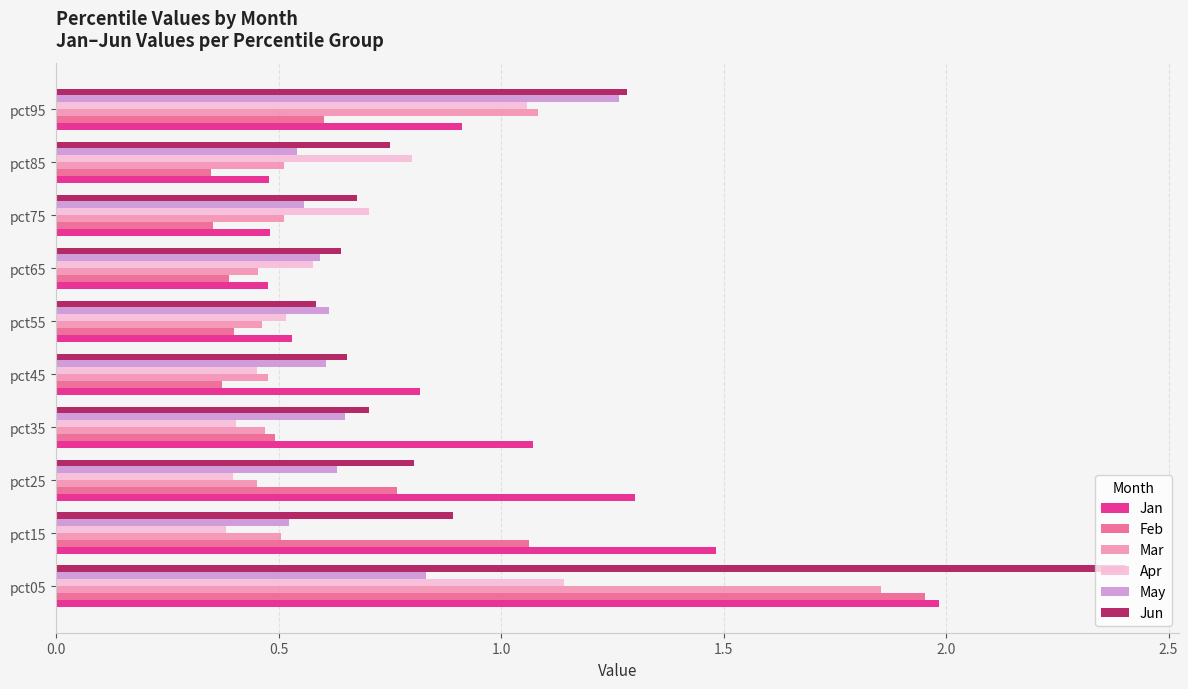

Is the value of Mar at pct45 greater than the value of Apr at pct85?

No